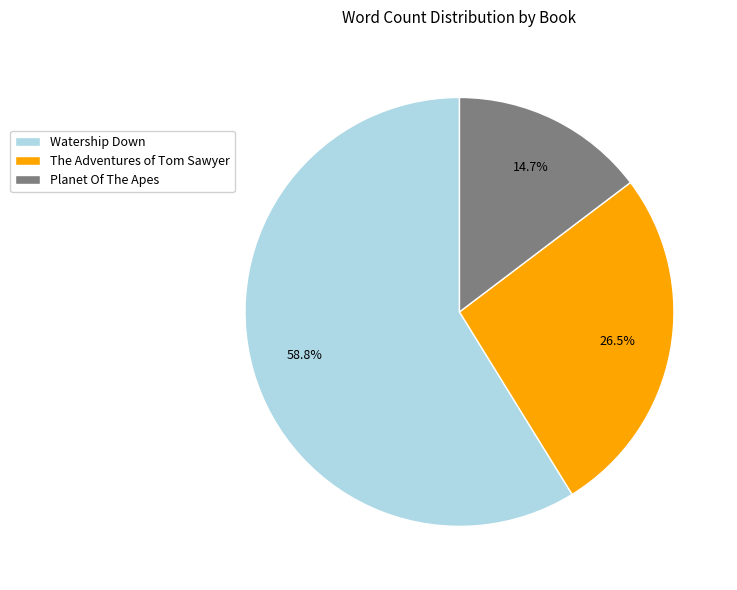

To the nearest percent, what is the difference between the largest and smallest slice percentages?

44%